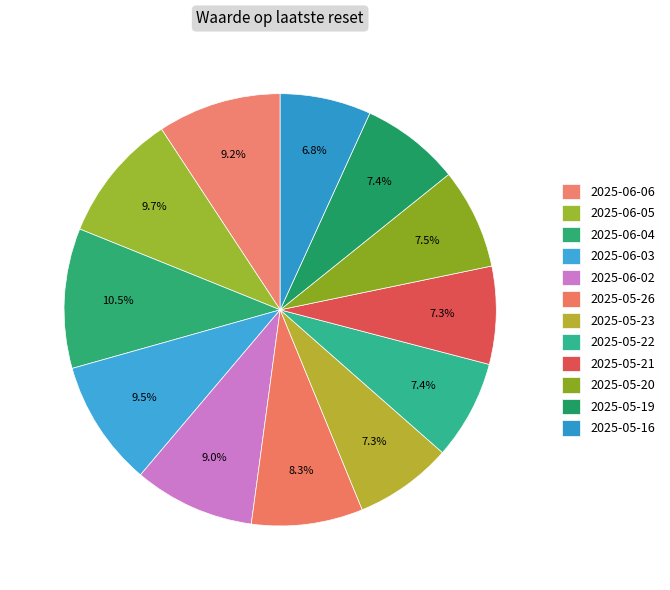

Which slice is the largest?

2025-06-04